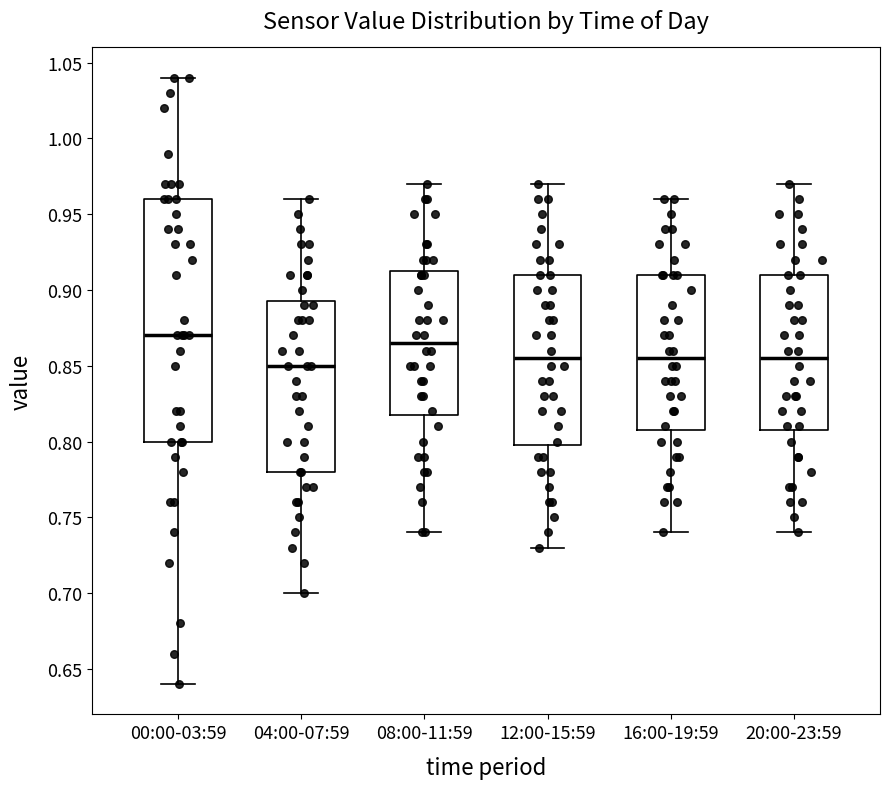

Reading left to right, transcribe this box plot: for each box, give where its median line is, the range the box spans, and where its two whiskers end, as read against the y-axis. The values are not printed on the chart, so give them approximately, as read against the axis.

00:00-03:59: median 0.870, box 0.800 to 0.960, whiskers 0.640 to 1.040
04:00-07:59: median 0.850, box 0.780 to 0.895, whiskers 0.700 to 0.960
08:00-11:59: median 0.865, box 0.820 to 0.915, whiskers 0.740 to 0.970
12:00-15:59: median 0.855, box 0.800 to 0.910, whiskers 0.730 to 0.970
16:00-19:59: median 0.855, box 0.810 to 0.910, whiskers 0.740 to 0.960
20:00-23:59: median 0.855, box 0.810 to 0.910, whiskers 0.740 to 0.970